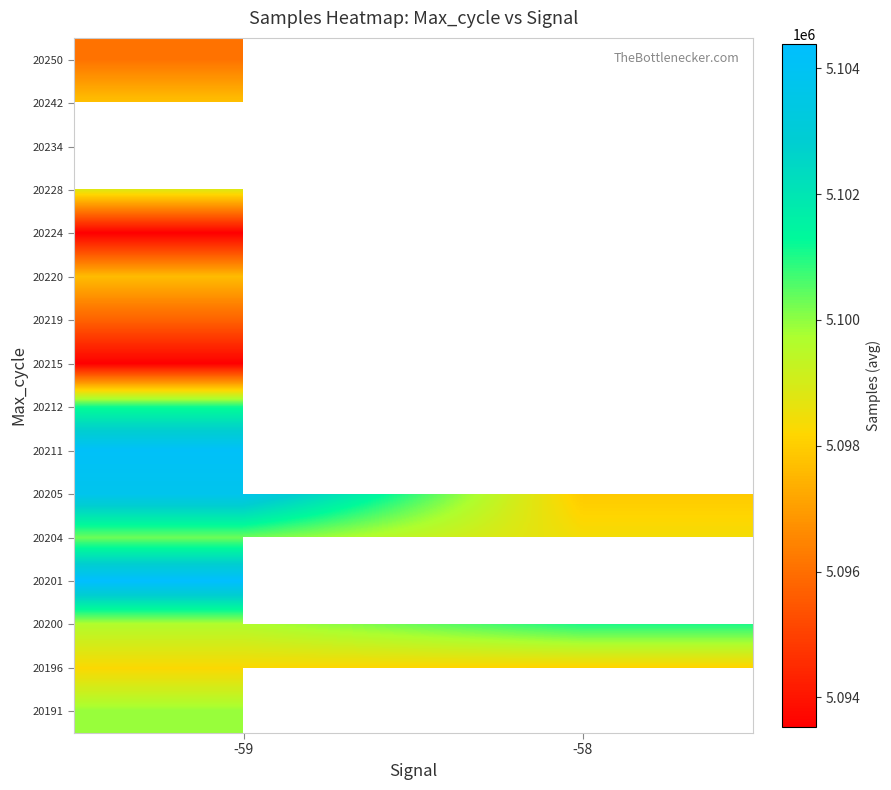

Rank the series by their maximum value, from highest to lowest.

20201, 20211, 20205, 20212, 20200, 20204, 20191, 20224, 20228, 20196, 20220, 20215, 20234, 20242, 20250, 20219